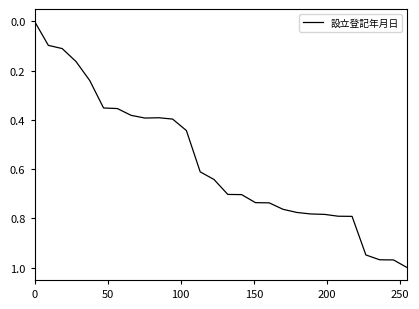

Does the chart have visible grid lines?

No